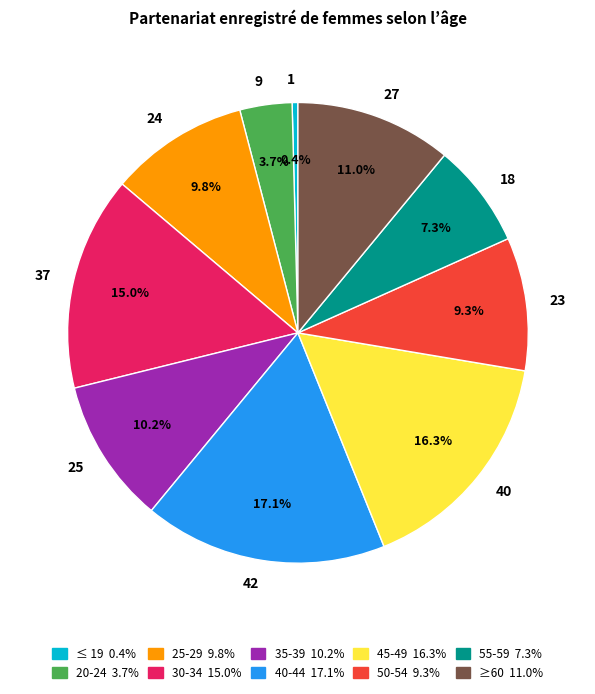

Does any single category account for the majority?

No